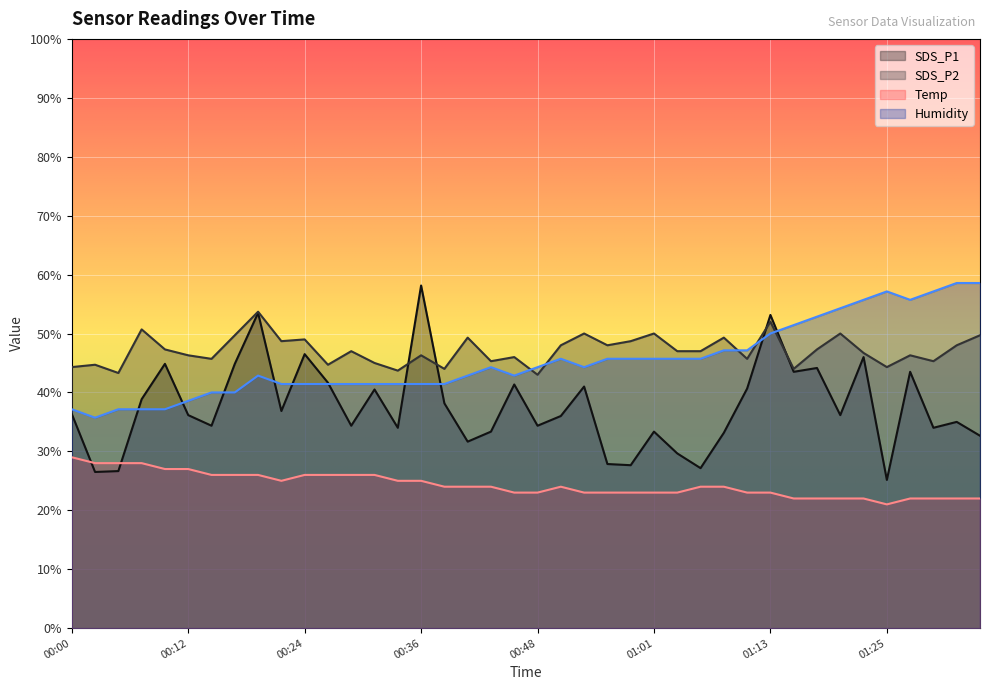

Reading left to right, list all the values displayed in this chart.

SDS_P1: 00:00=36.4	00:02=26.5	00:05=26.7	00:07=38.8	00:09=44.9	00:12=36.2	00:14=34.4	00:17=44.9	00:19=53.5	00:22=36.9	00:24=46.5	00:26=41.6	00:29=34.4	00:31=40.5	00:34=34.0	00:36=58.1	00:39=38.1	00:41=31.6	00:44=33.4	00:46=41.3	00:48=34.4	00:51=36.0	00:53=41.0	00:56=27.9	00:58=27.7	01:01=33.4	01:03=29.6	01:06=27.1	01:08=33.1	01:10=40.7	01:13=53.2	01:15=43.5	01:18=44.1	01:20=36.2	01:23=46.0	01:25=25.1	01:28=43.5	01:30=34.0	01:33=35.0	01:35=32.6
SDS_P2: 00:00=44.3	00:02=44.7	00:05=43.3	00:07=50.7	00:09=47.3	00:12=46.3	00:14=45.7	00:17=49.7	00:19=53.7	00:22=48.7	00:24=49.0	00:26=44.7	00:29=47.0	00:31=45.0	00:34=43.7	00:36=46.3	00:39=44.0	00:41=49.3	00:44=45.3	00:46=46.0	00:48=43.0	00:51=48.0	00:53=50.0	00:56=48.0	00:58=48.7	01:01=50.0	01:03=47.0	01:06=47.0	01:08=49.3	01:10=45.7	01:13=52.0	01:15=44.0	01:18=47.3	01:20=50.0	01:23=46.7	01:25=44.3	01:28=46.3	01:30=45.3	01:33=48.0	01:35=49.7
Temp: 00:00=29.0	00:02=28.0	00:05=28.0	00:07=28.0	00:09=27.0	00:12=27.0	00:14=26.0	00:17=26.0	00:19=26.0	00:22=25.0	00:24=26.0	00:26=26.0	00:29=26.0	00:31=26.0	00:34=25.0	00:36=25.0	00:39=24.0	00:41=24.0	00:44=24.0	00:46=23.0	00:48=23.0	00:51=24.0	00:53=23.0	00:56=23.0	00:58=23.0	01:01=23.0	01:03=23.0	01:06=24.0	01:08=24.0	01:10=23.0	01:13=23.0	01:15=22.0	01:18=22.0	01:20=22.0	01:23=22.0	01:25=21.0	01:28=22.0	01:30=22.0	01:33=22.0	01:35=22.0
Humidity: 00:00=37.1	00:02=35.7	00:05=37.1	00:07=37.1	00:09=37.1	00:12=38.6	00:14=40.0	00:17=40.0	00:19=42.9	00:22=41.4	00:24=41.4	00:26=41.4	00:29=41.4	00:31=41.4	00:34=41.4	00:36=41.4	00:39=41.4	00:41=42.9	00:44=44.3	00:46=42.9	00:48=44.3	00:51=45.7	00:53=44.3	00:56=45.7	00:58=45.7	01:01=45.7	01:03=45.7	01:06=45.7	01:08=47.1	01:10=47.1	01:13=50.0	01:15=51.4	01:18=52.9	01:20=54.3	01:23=55.7	01:25=57.1	01:28=55.7	01:30=57.1	01:33=58.6	01:35=58.6